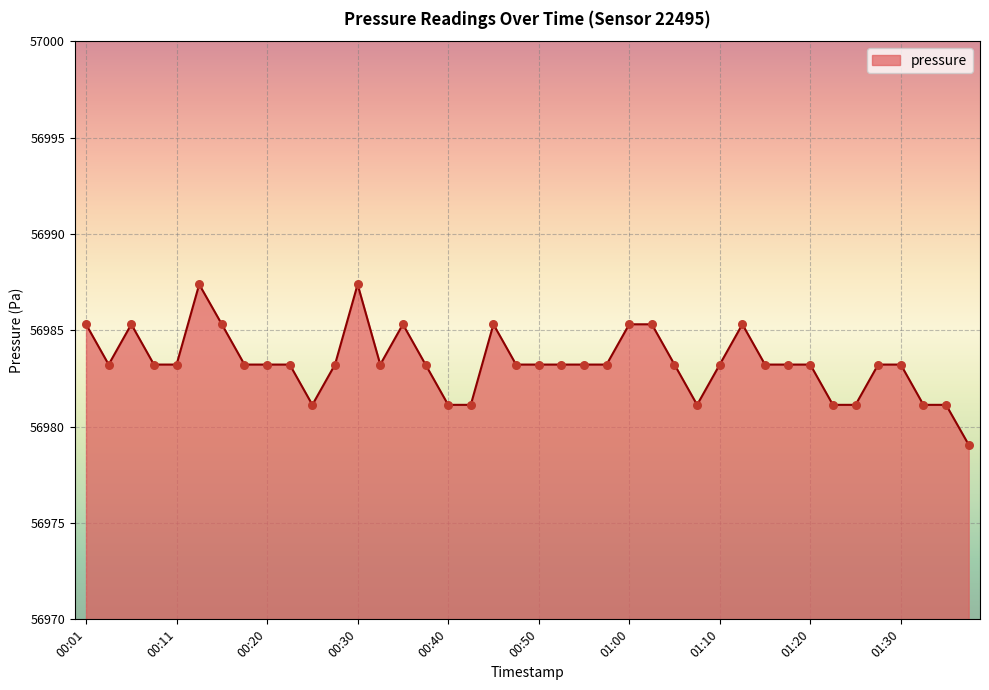

What is the difference between the maximum and minimum values?

8.3